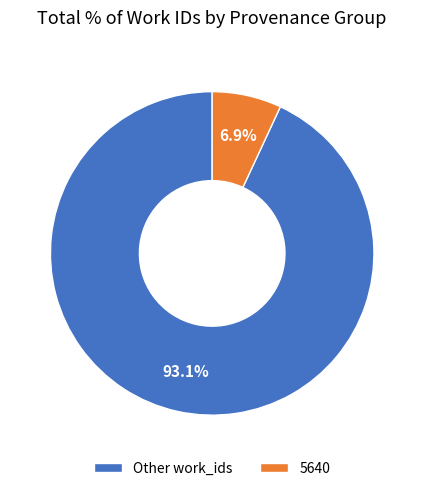

Rank the categories by value from lowest to highest.

5640, Other work_ids